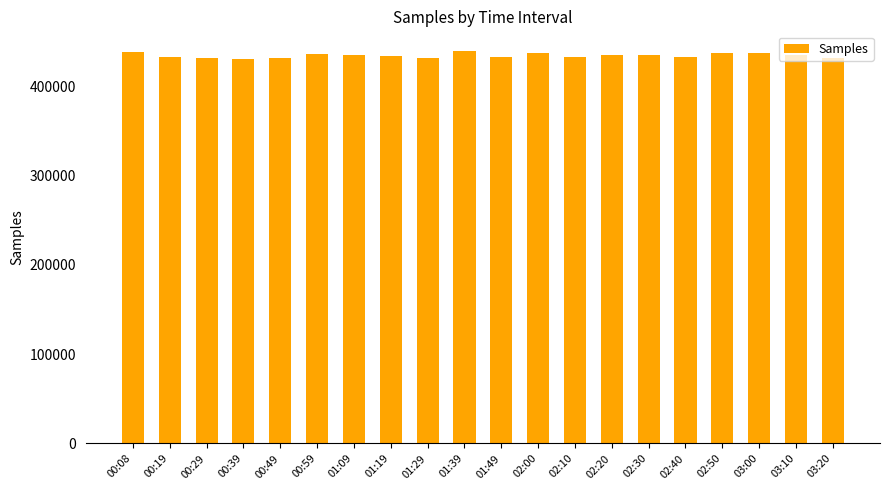

What is the label of the 16th bar from the right?

00:49